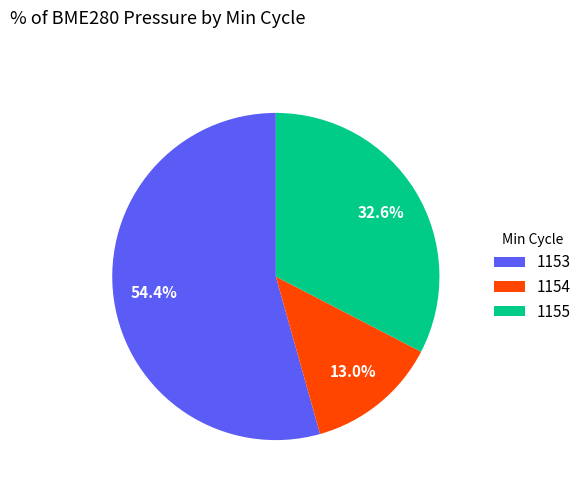

Rank the categories by value from lowest to highest.

1154, 1155, 1153